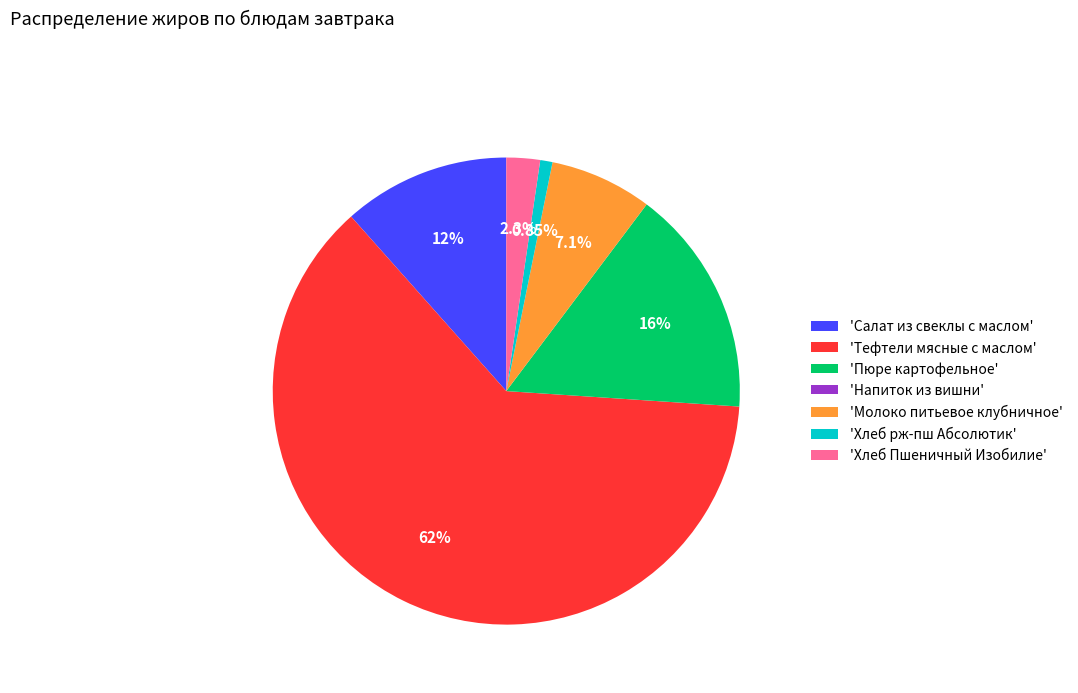

Is there a majority slice in this chart?

Yes